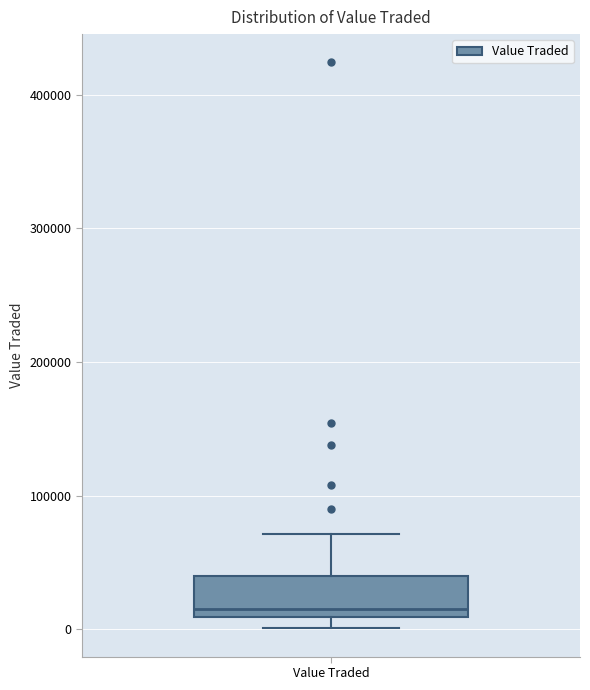

Transcribe this box plot: give where the median line is, the range the box spans, and where the two whiskers end, as read against the y-axis. The values are not printed on the chart, so give them approximately, as read against the axis.

median 20000, box 10000 to 40000, whiskers 0 to 70000